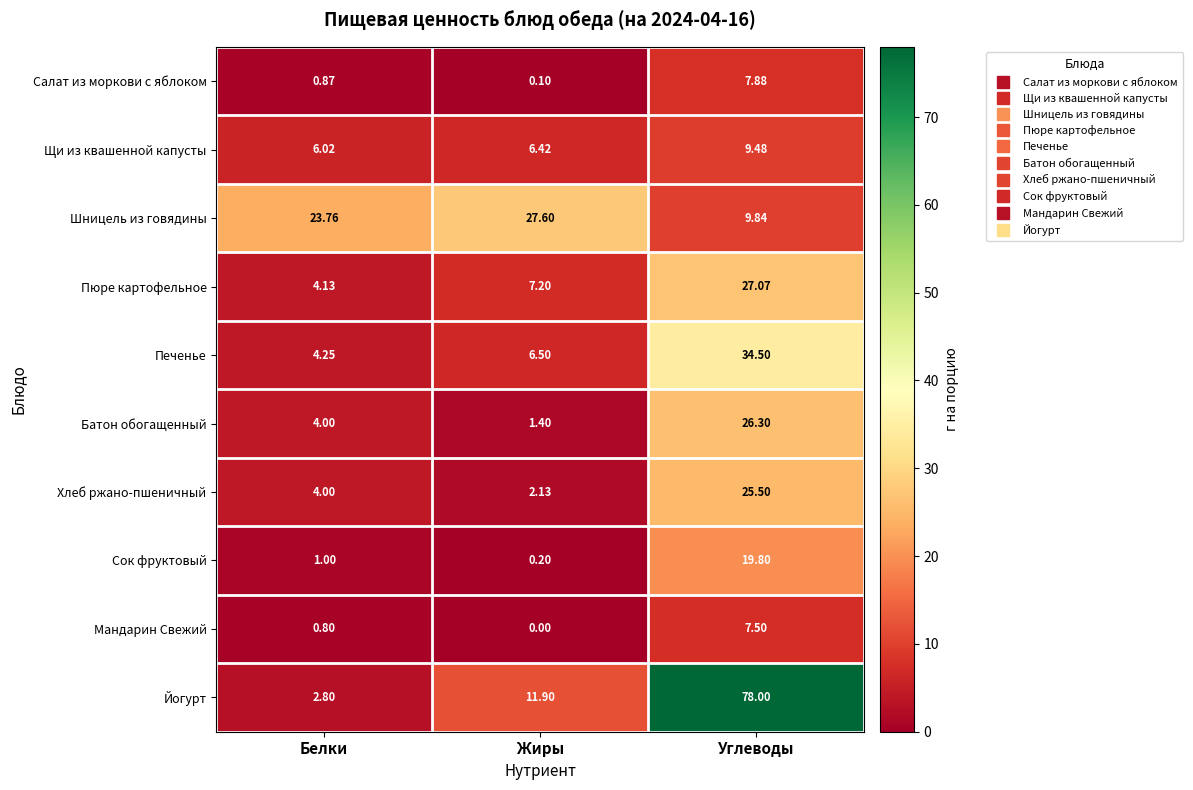

Where is Щи из квашенной капусты nearest to the value 7?

Жиры